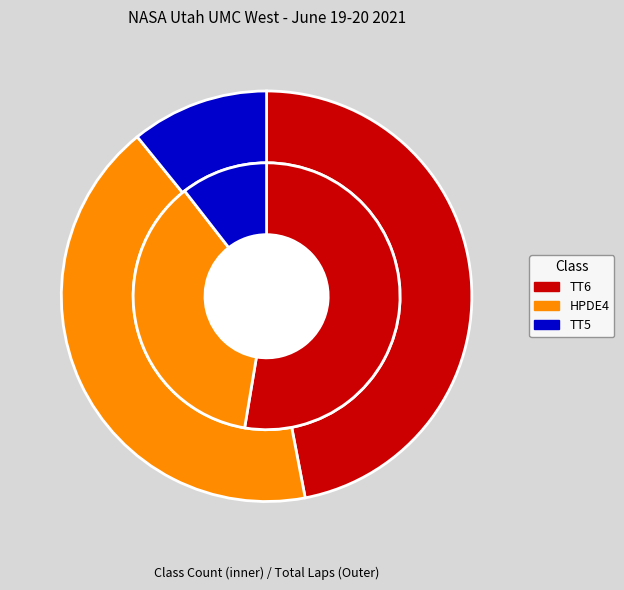

Is the sum of HPDE4 and TT5 greater than half?

No